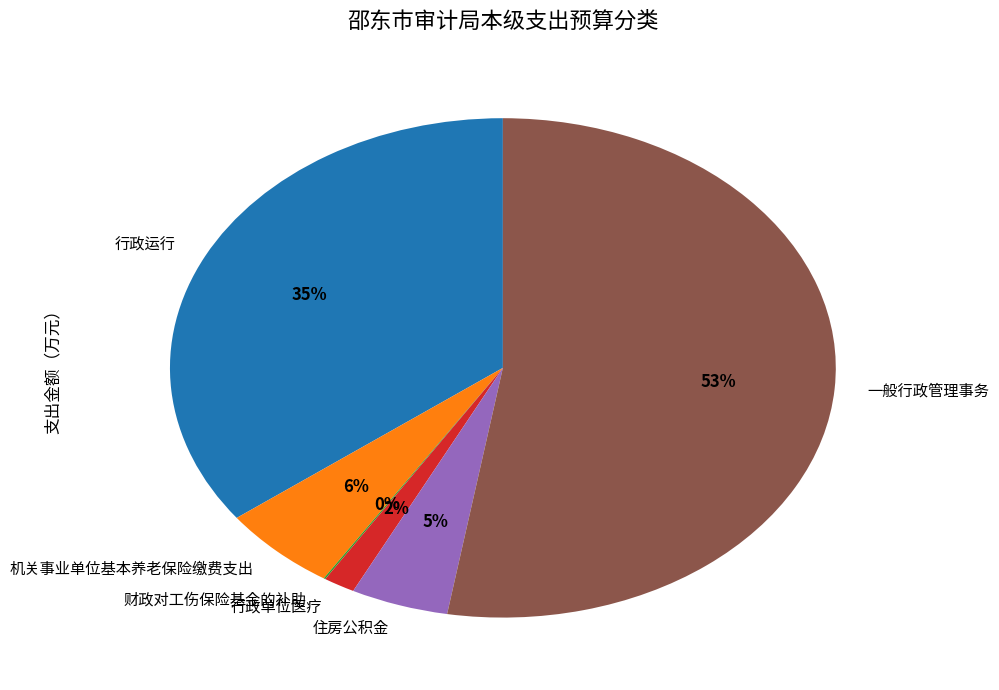

Which slice is the largest?

一般行政管理事务